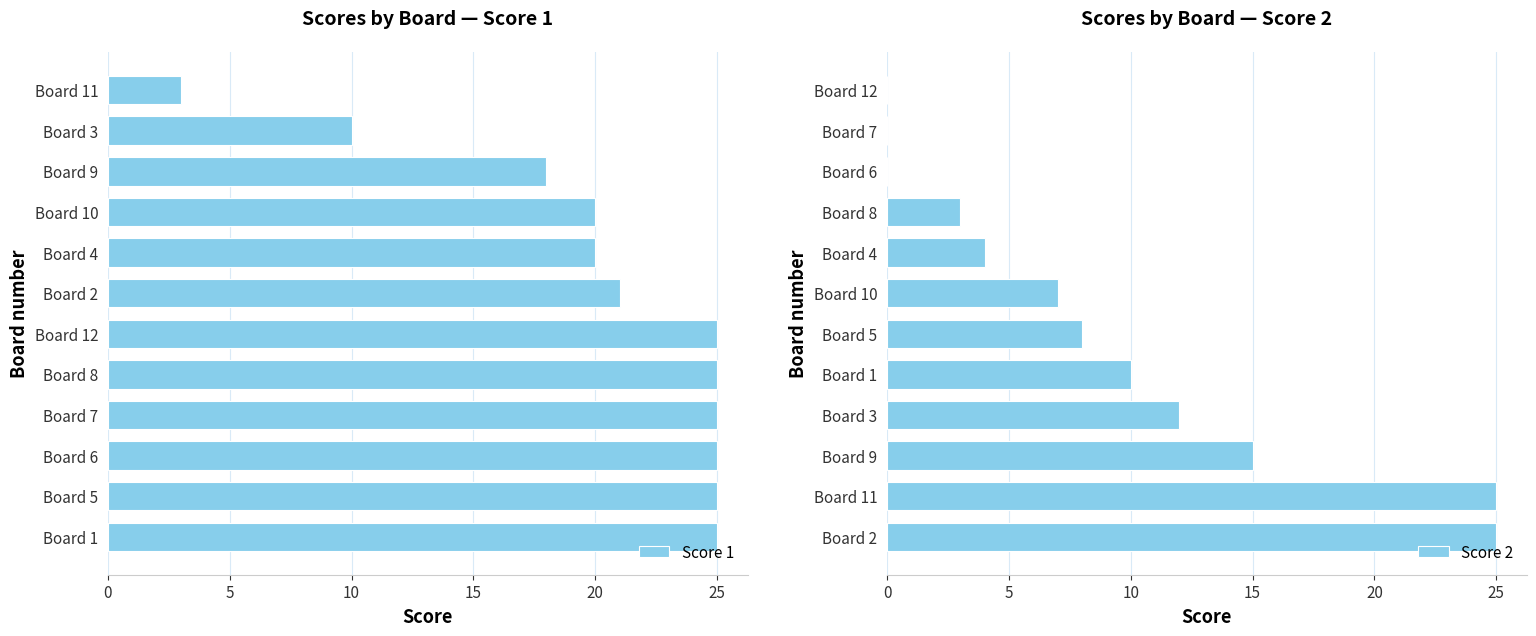

Which series has the largest total across all categories?

Score 1